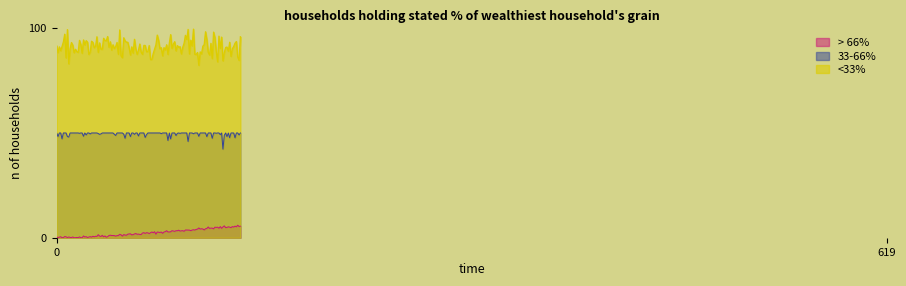

What is the greatest value displayed?

99.6